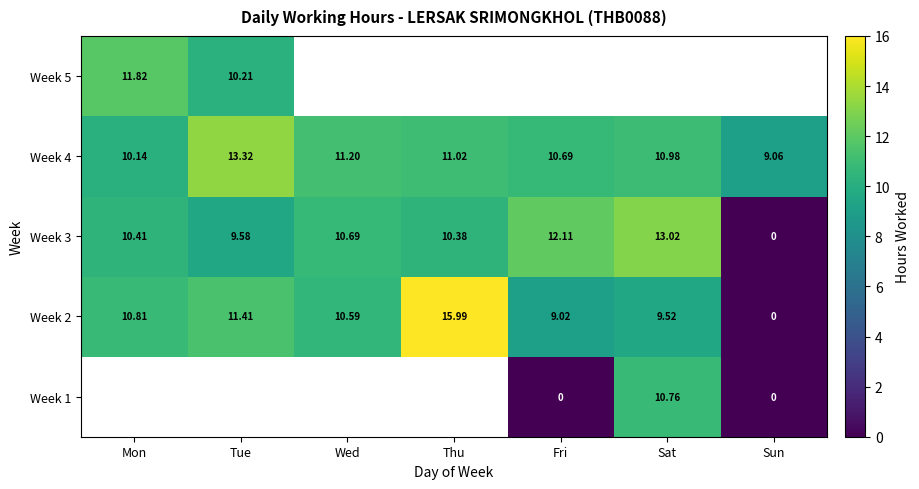

Which category has the lowest value in the Week 4 series?

Sun